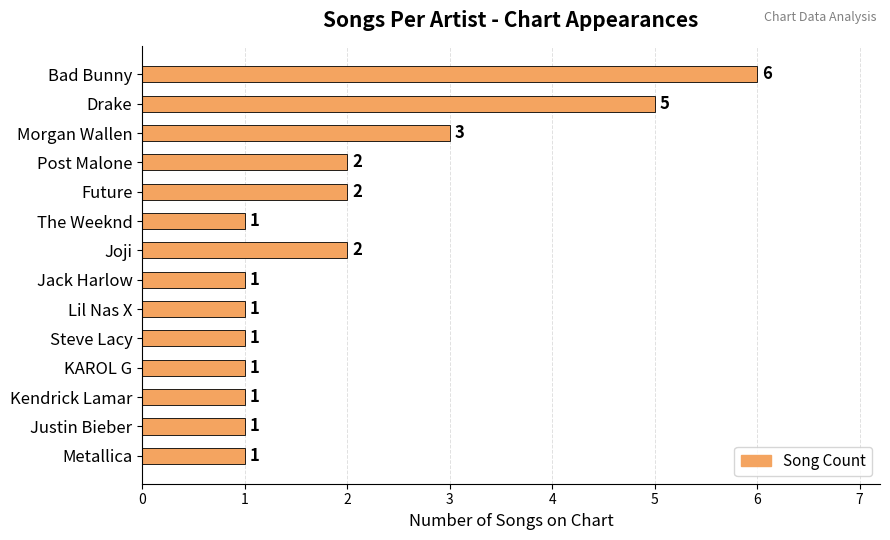

At which label is the value closest to 3?

Morgan Wallen